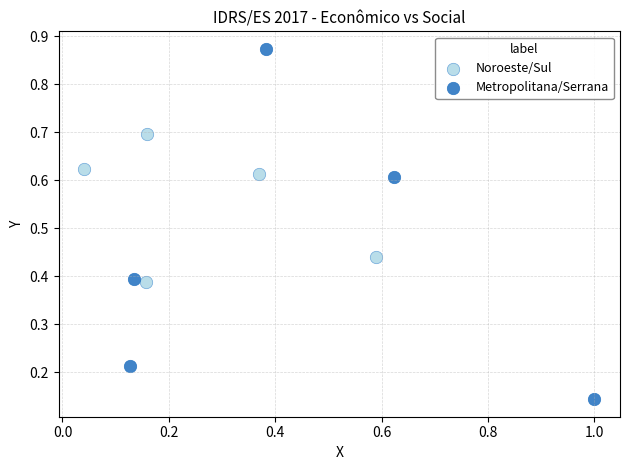

What are all the series names shown in the legend?

Noroeste/Sul, Metropolitana/Serrana